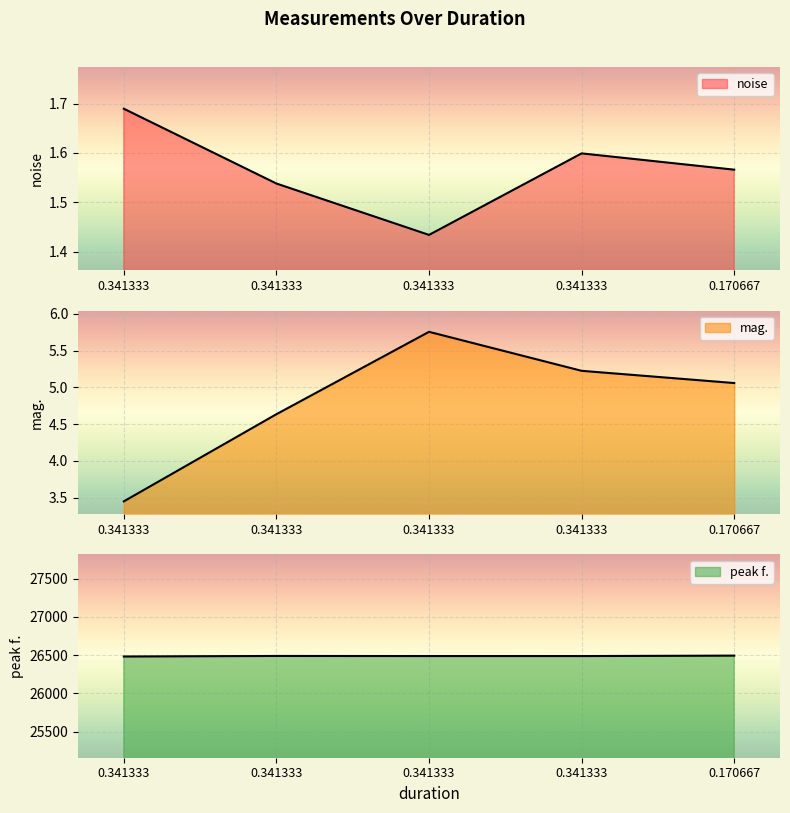

True or false: noise and mag. intersect in this chart.

False